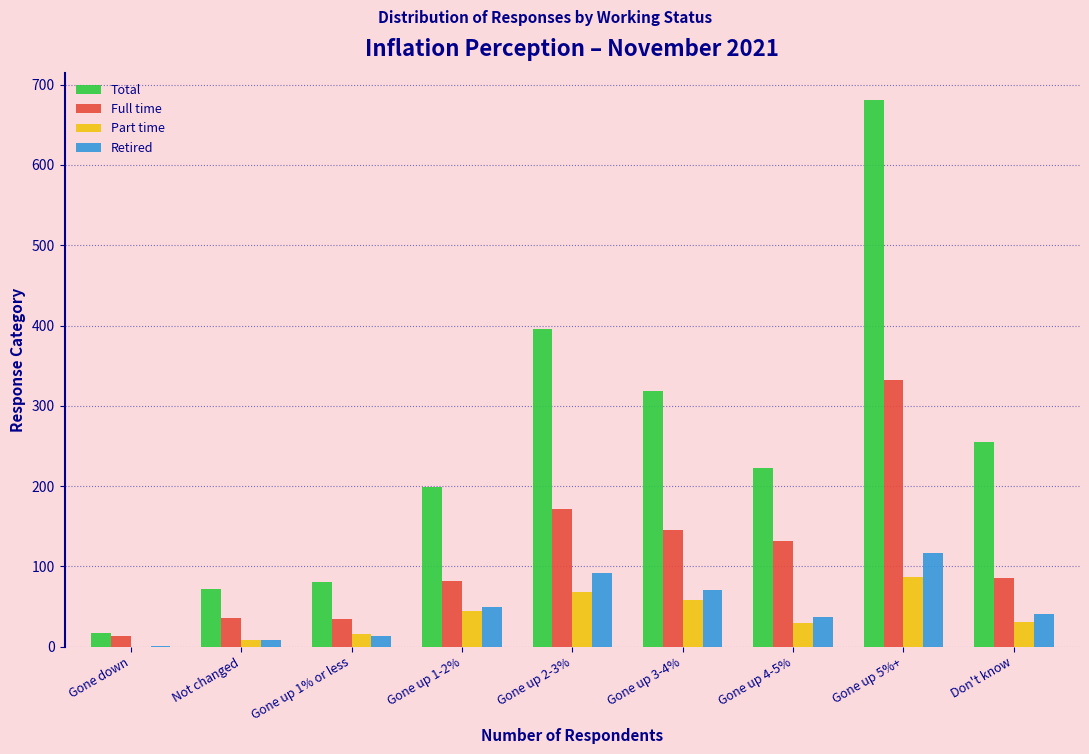

At which label is Total closest to 349?

Gone up 3-4%